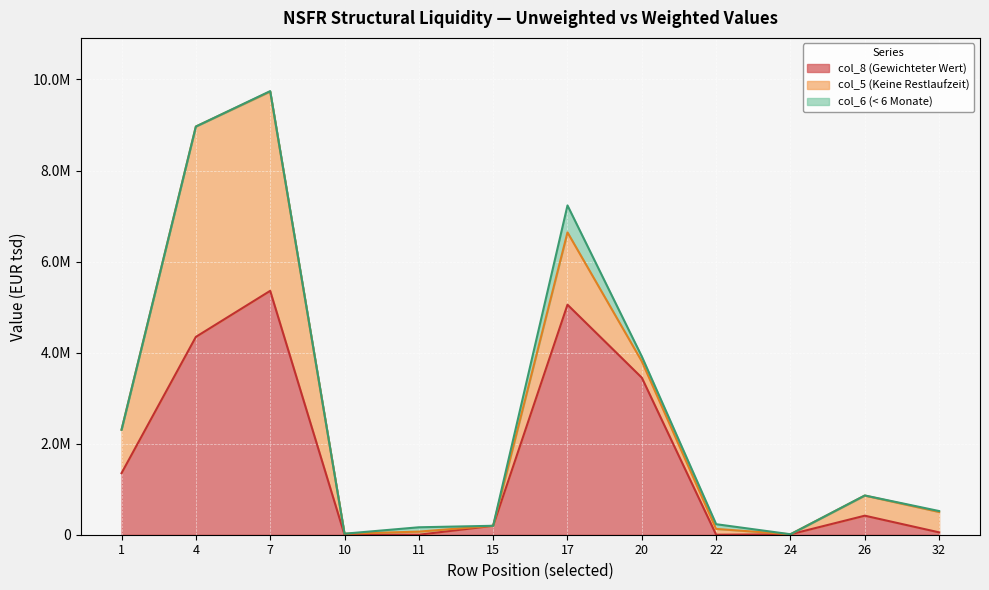

At which category does col_8 (Gewichteter Wert) reach its first local valley?

22